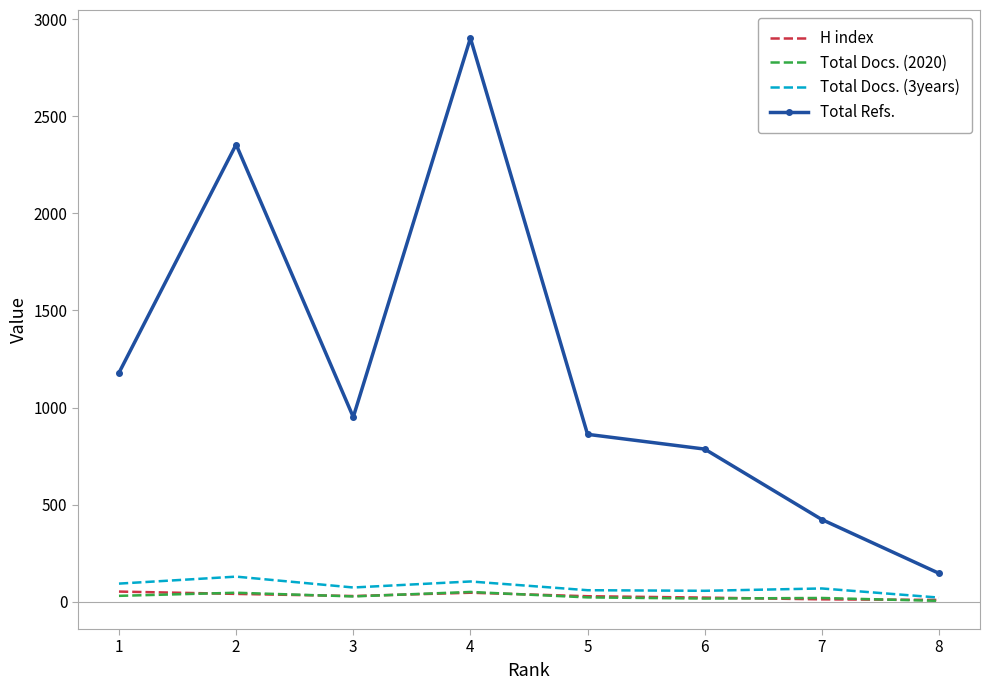

Which label corresponds to the largest value in the chart?

4